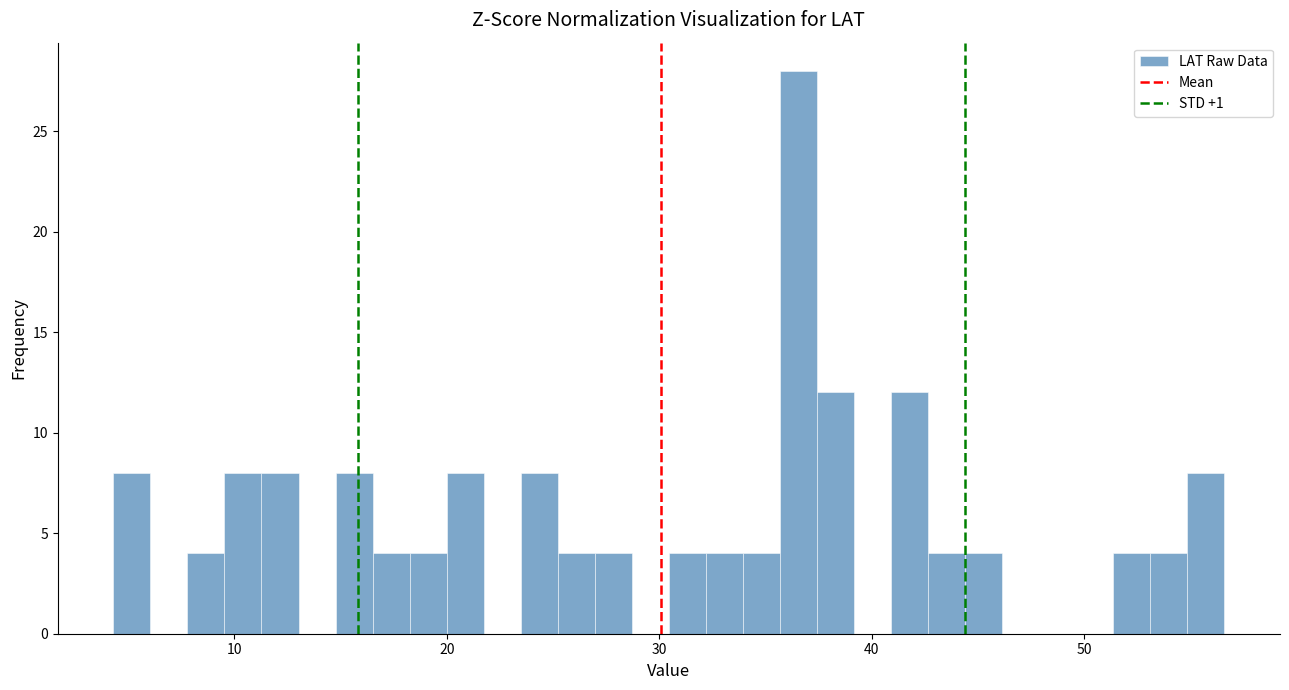

Read against the x-axis, roughly where is the centre of the tallest bar?

37